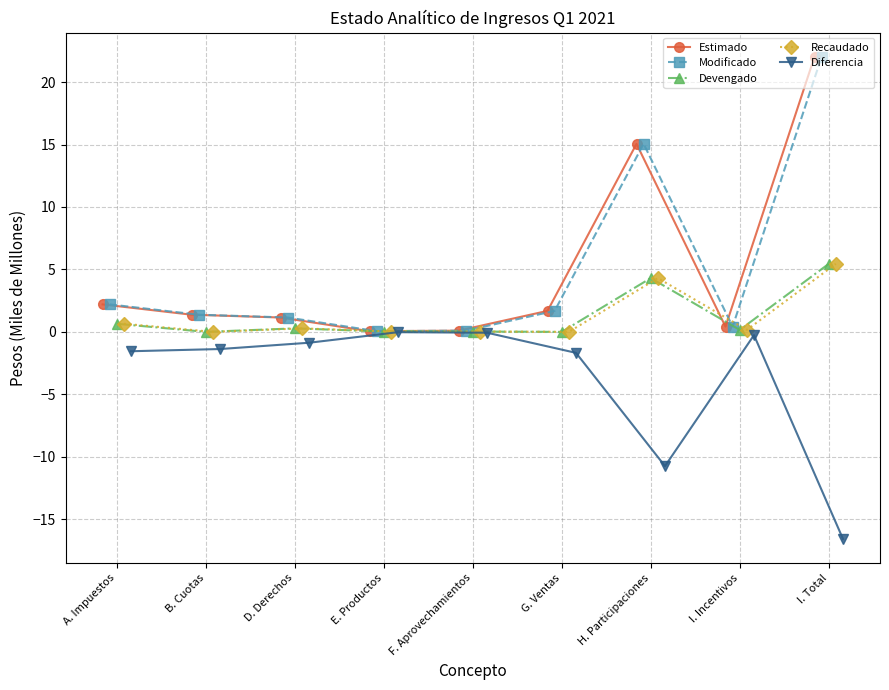

What is the total value across all series at G. Ventas?

1.7